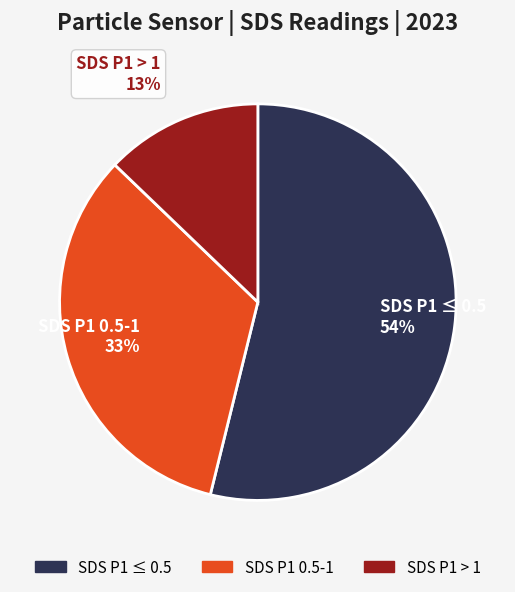

To the nearest percent, what is the difference between the largest and smallest slice percentages?

41%